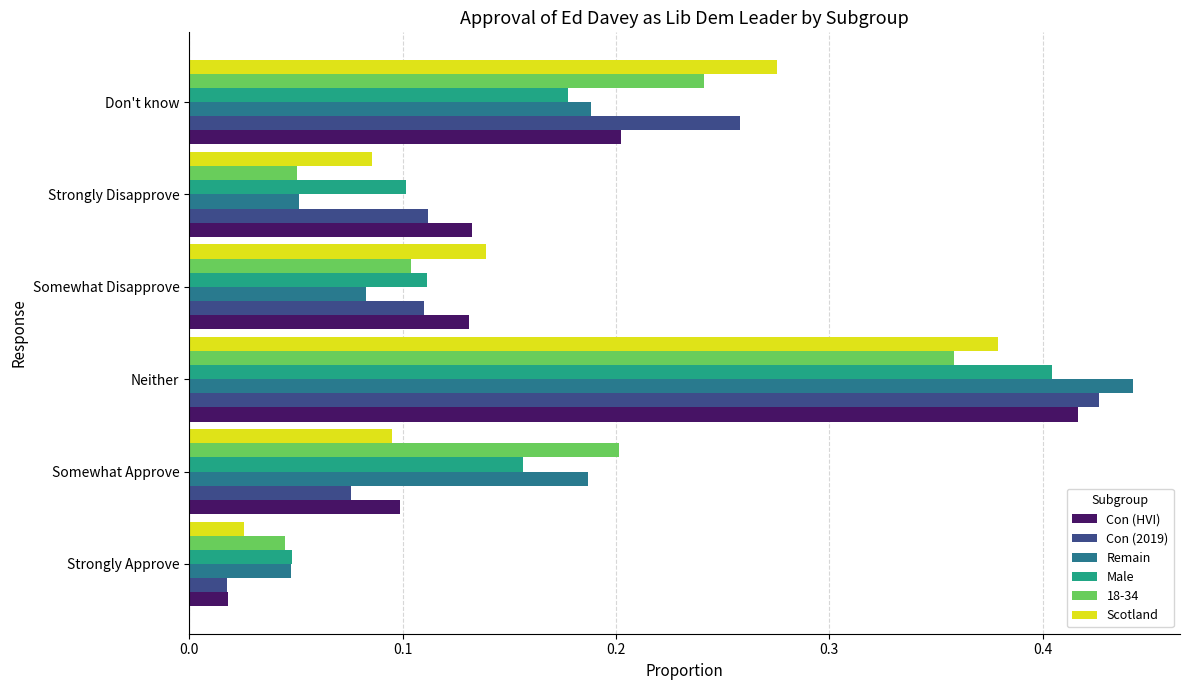

At how many categories does at least one series exceed 0?

6